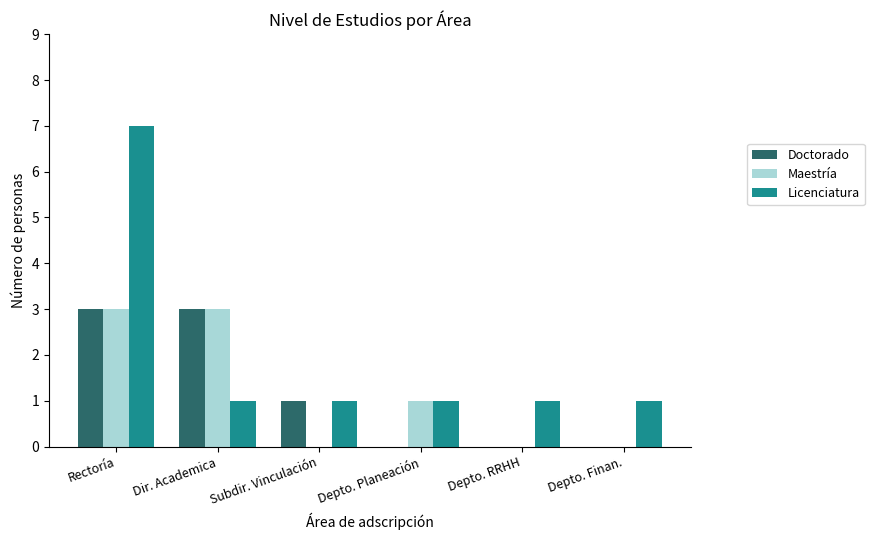

At which category is the sum across all series the highest?

Rectoría